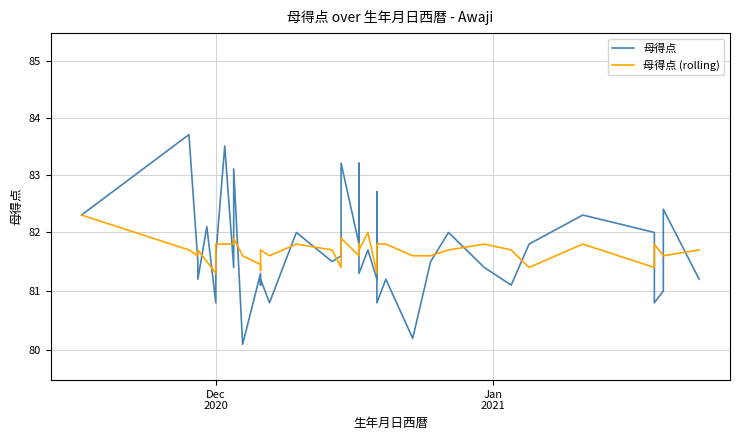

At how many categories does at least one series exceed 82?

10